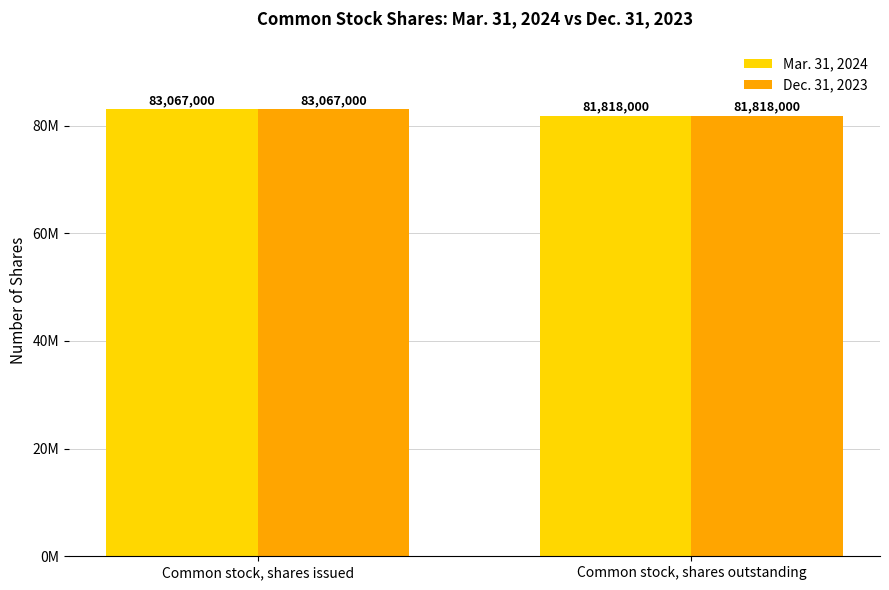

What is the lowest value of the Dec. 31, 2023 series?

81818000